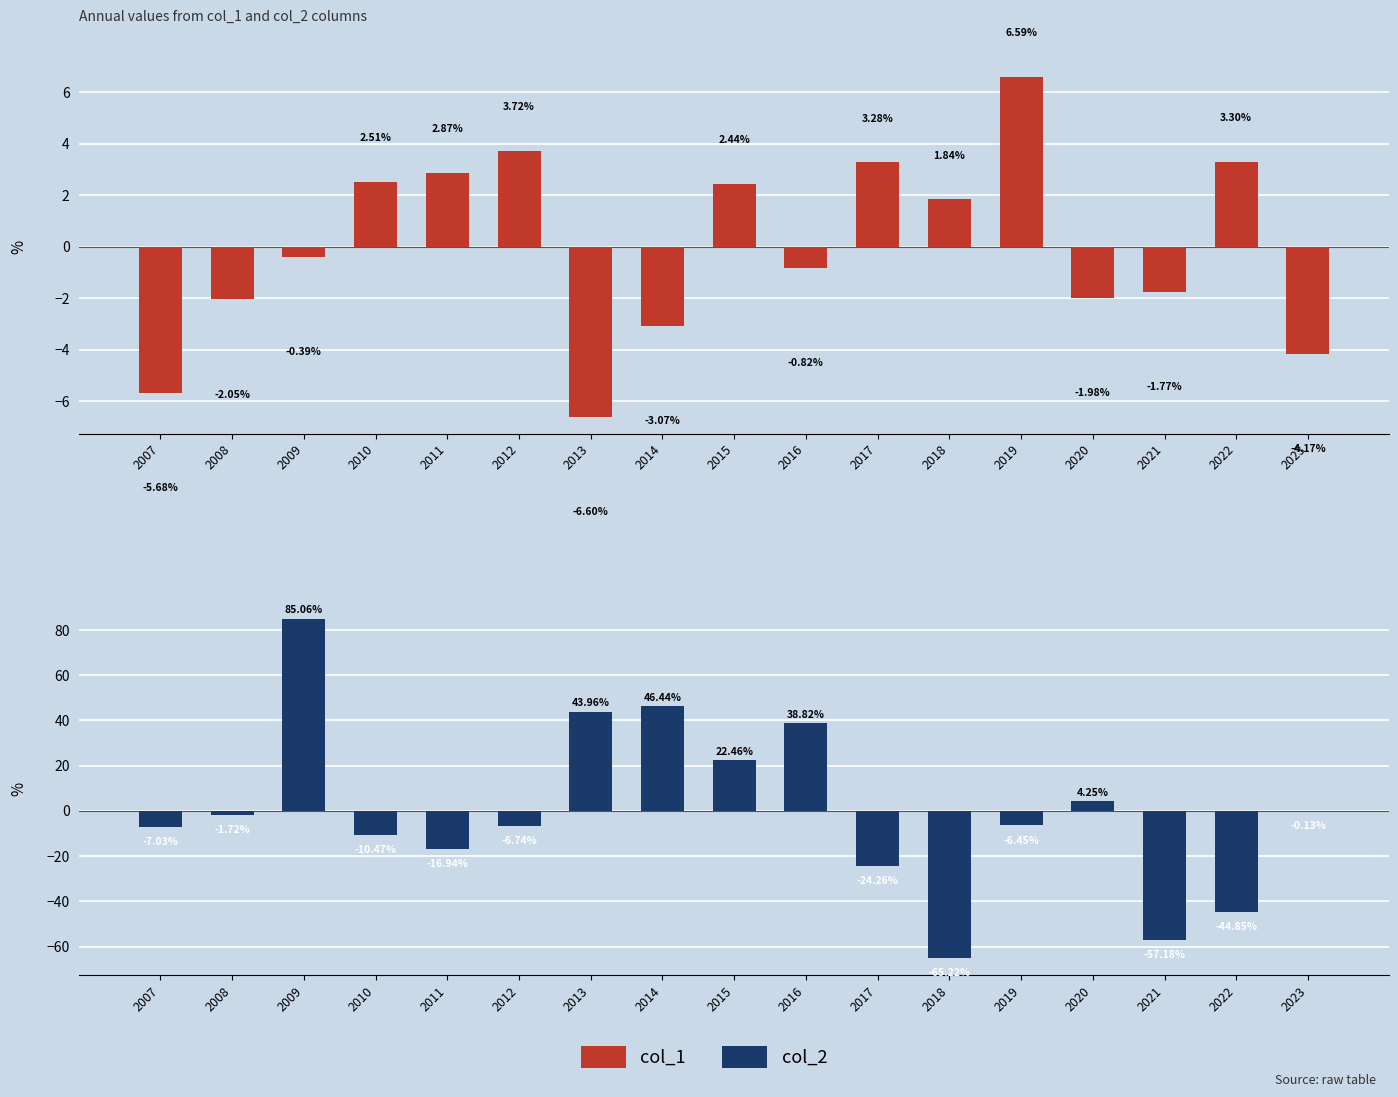

Is it true that col_1 equals 5.0 at 2012?

False